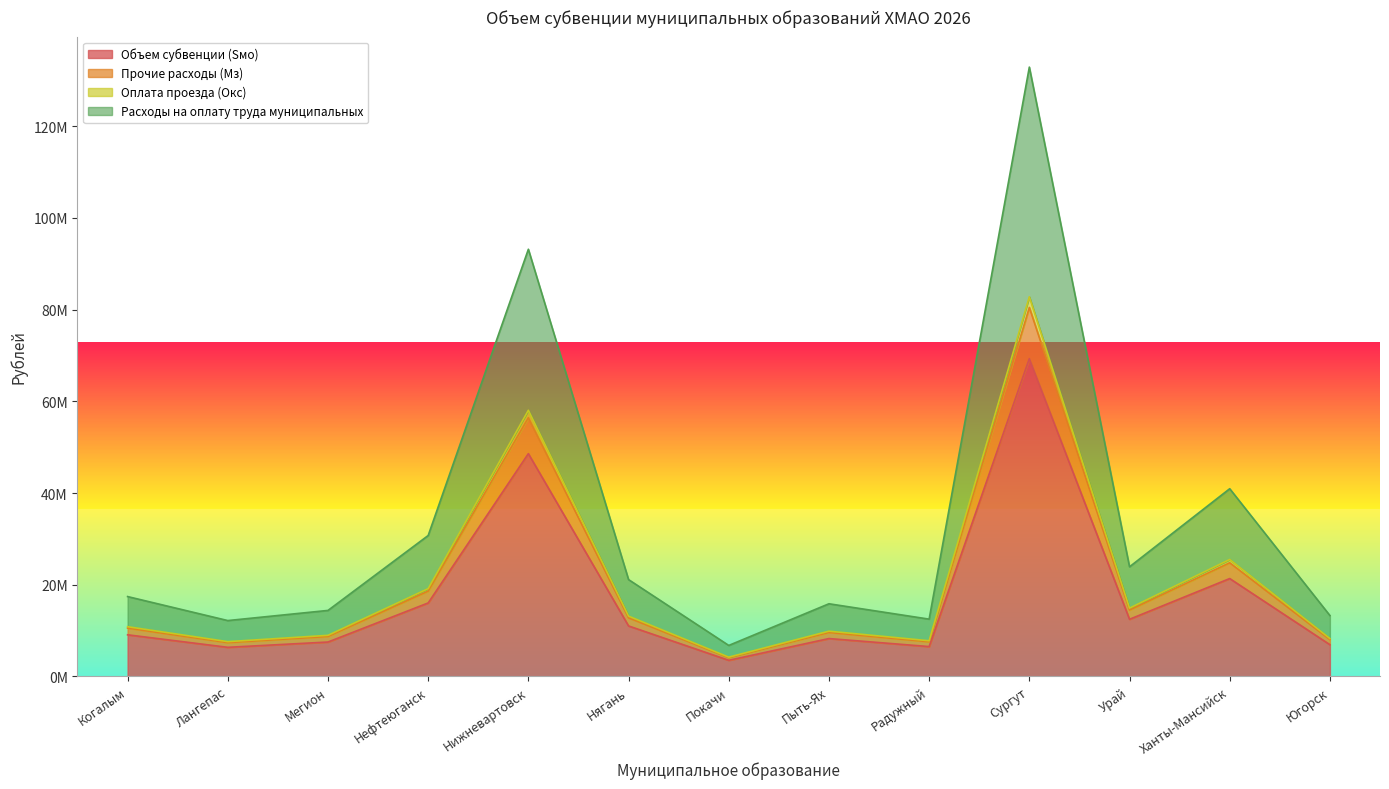

Which has a higher value, Нефтеюганск or Пыть-Ях?

Нефтеюганск